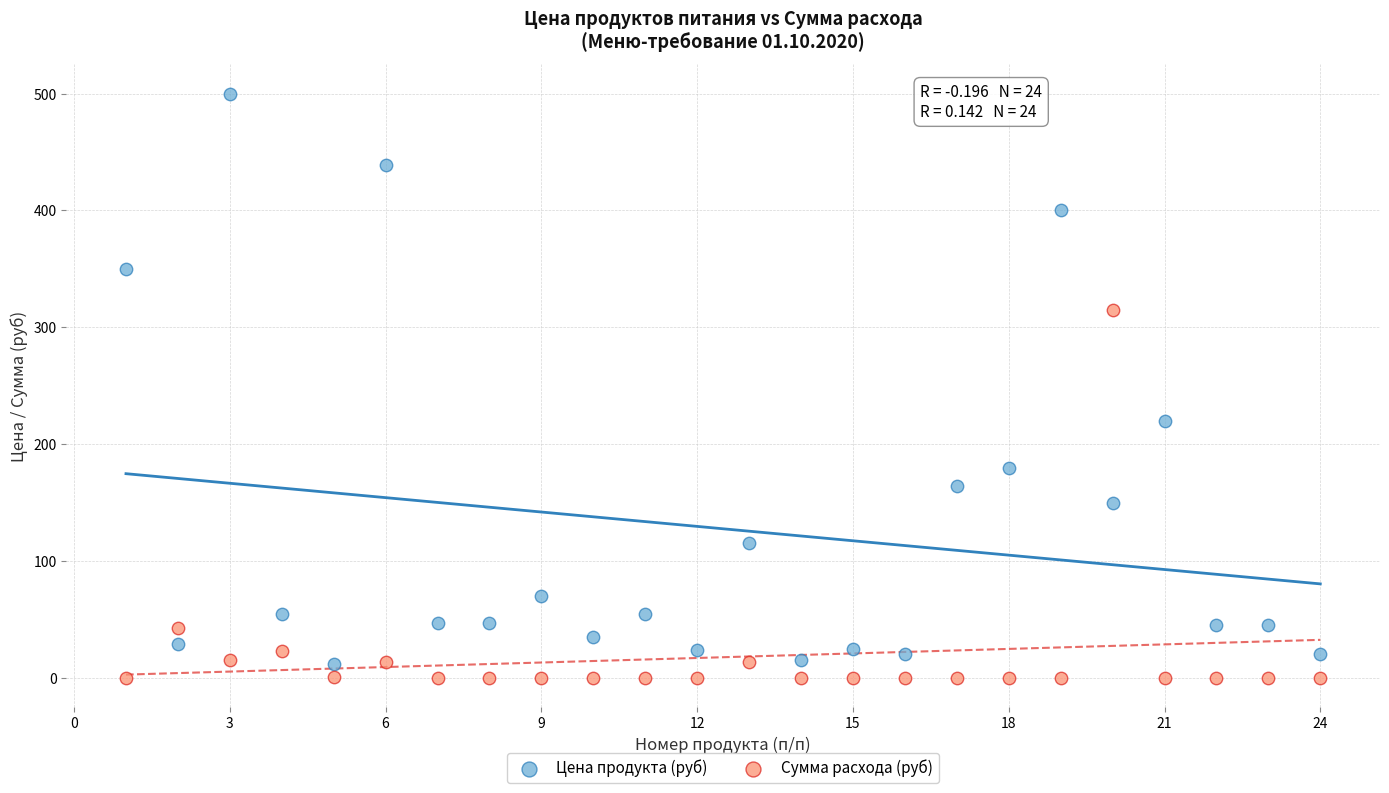

Which series reaches the maximum Y coordinate?

Цена продукта (руб)